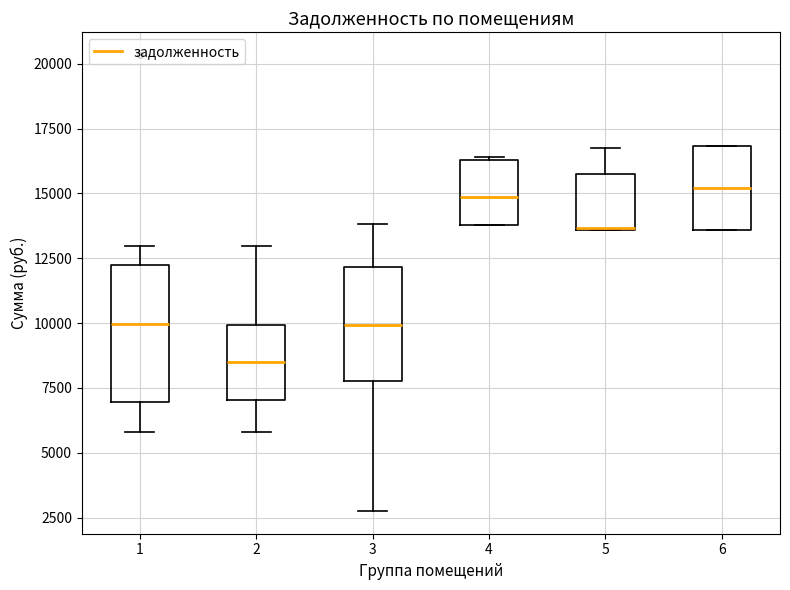

Where does the lower whisker of the box at x = 1 end on the y-axis? The values are not printed on the chart, so give them approximately, as read against the axis.

6000